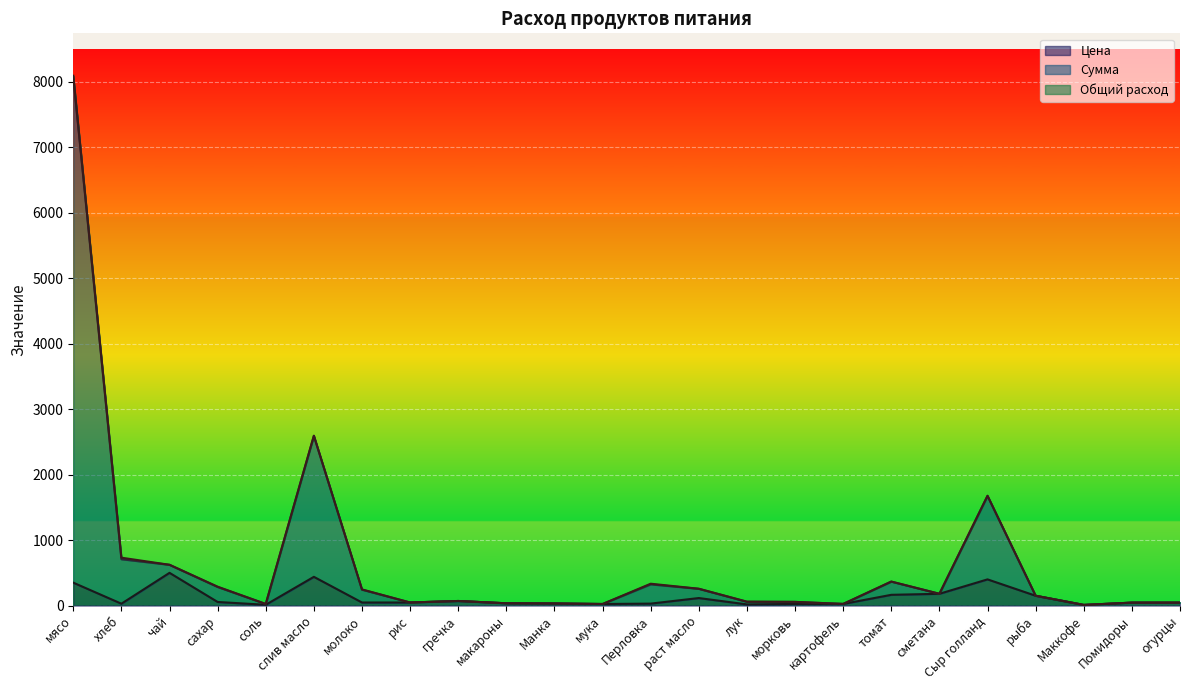

Between Сыр голланд and макароны, which is larger?

Сыр голланд